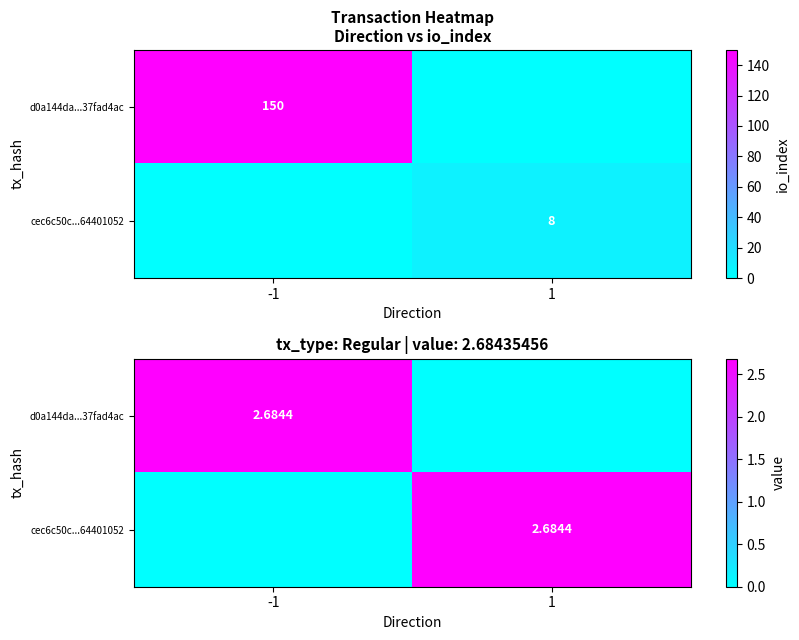

What is the average value of the cec6c50c...64401052 series?

1.3